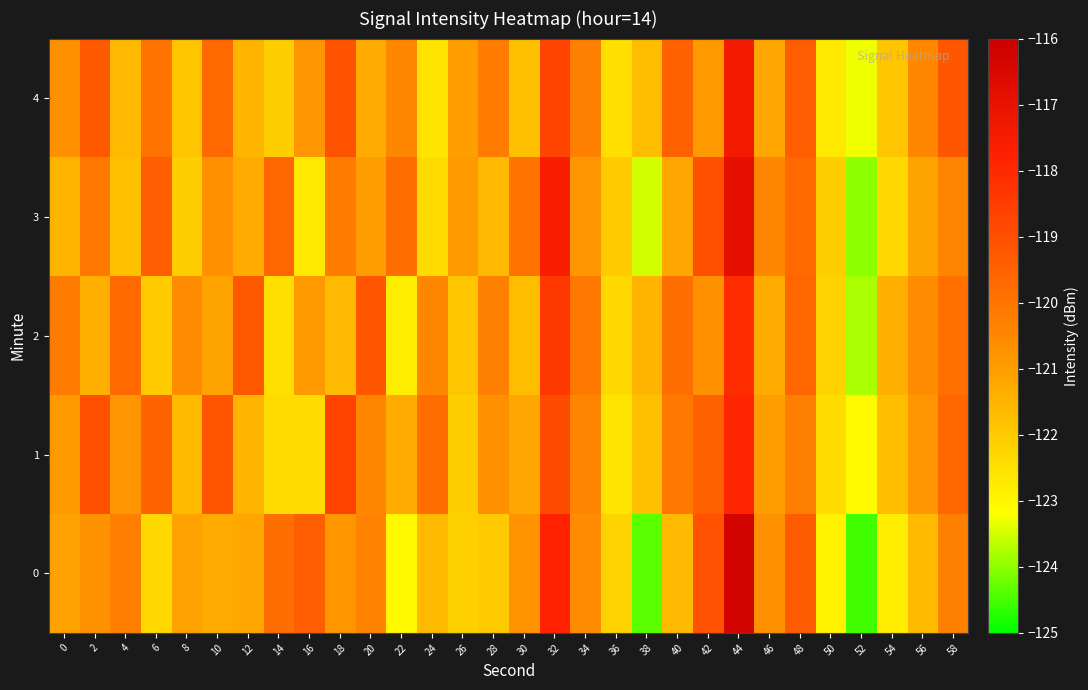

How many data points does each series have?

30